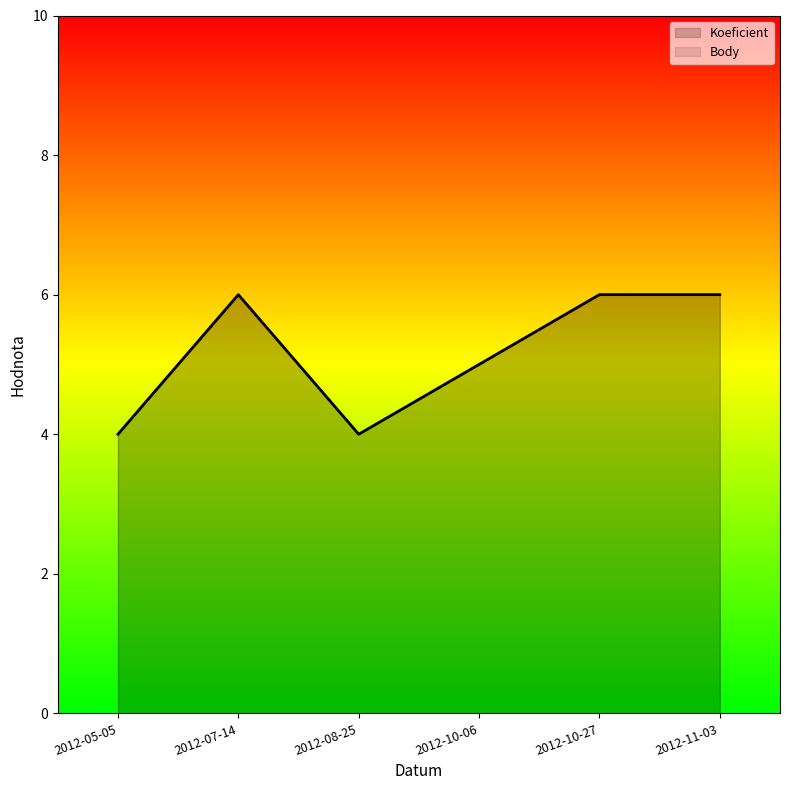

At which label is Koeficient closest to 5?

2012-10-06